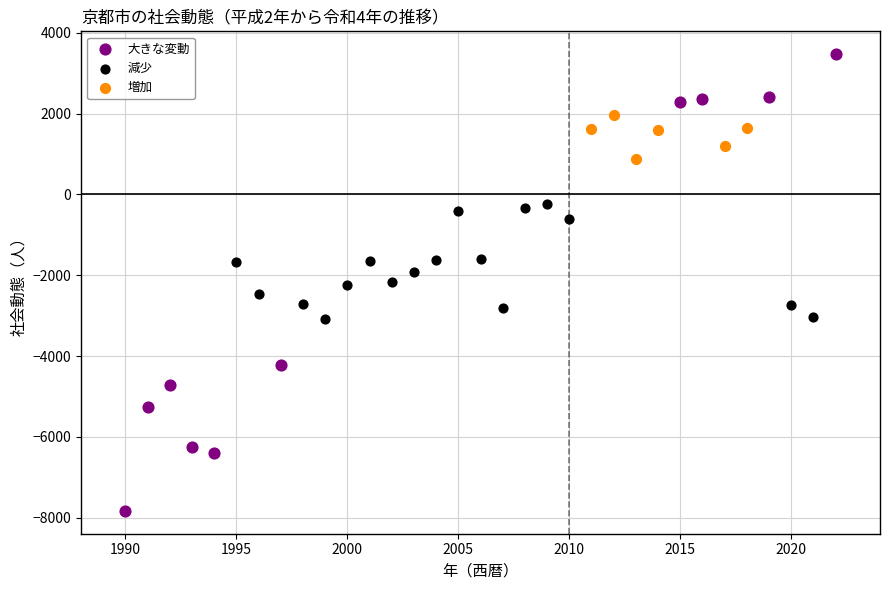

Which series contains the highest Y value?

大きな変動